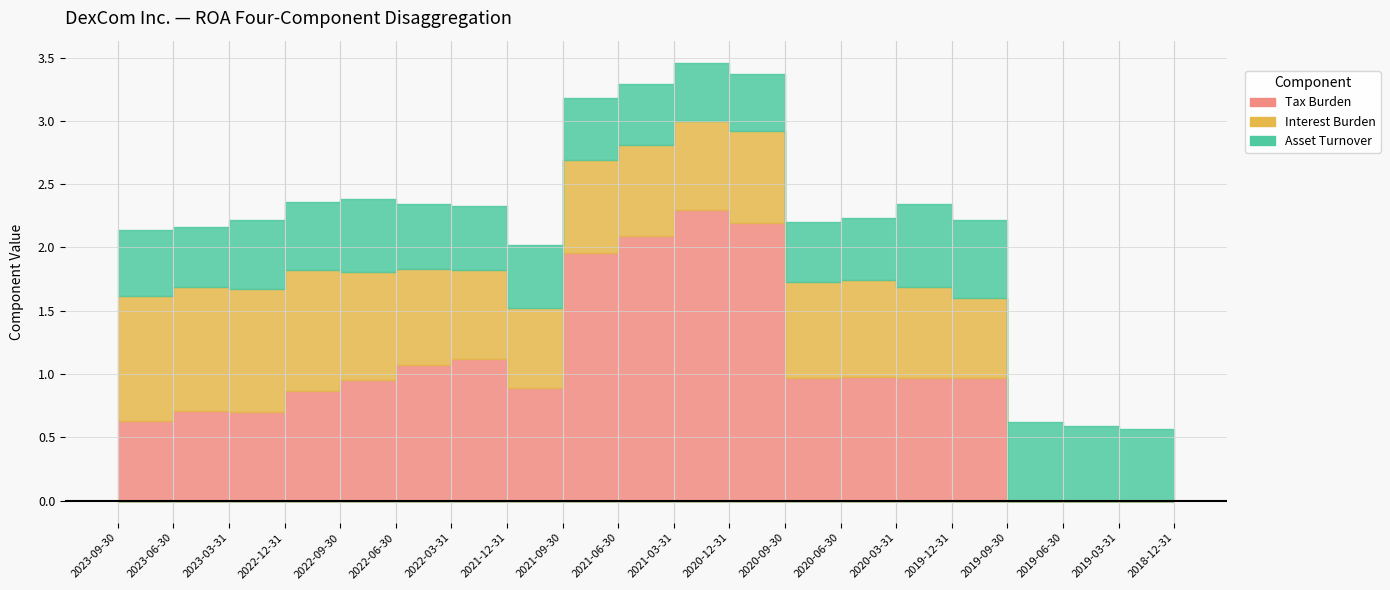

What is the label of the 1st point from the right?

2018-12-31